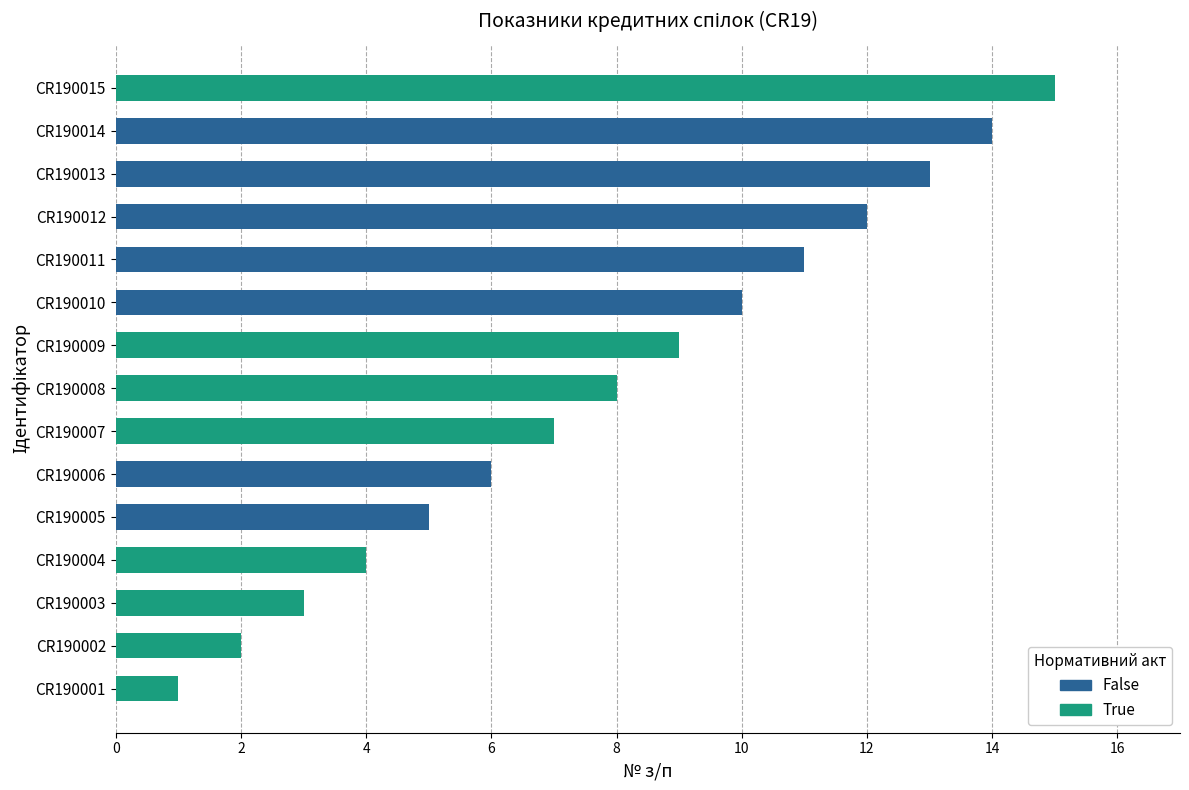

Approximately how many times larger is the value at CR190006 compared to CR190012?

0.5